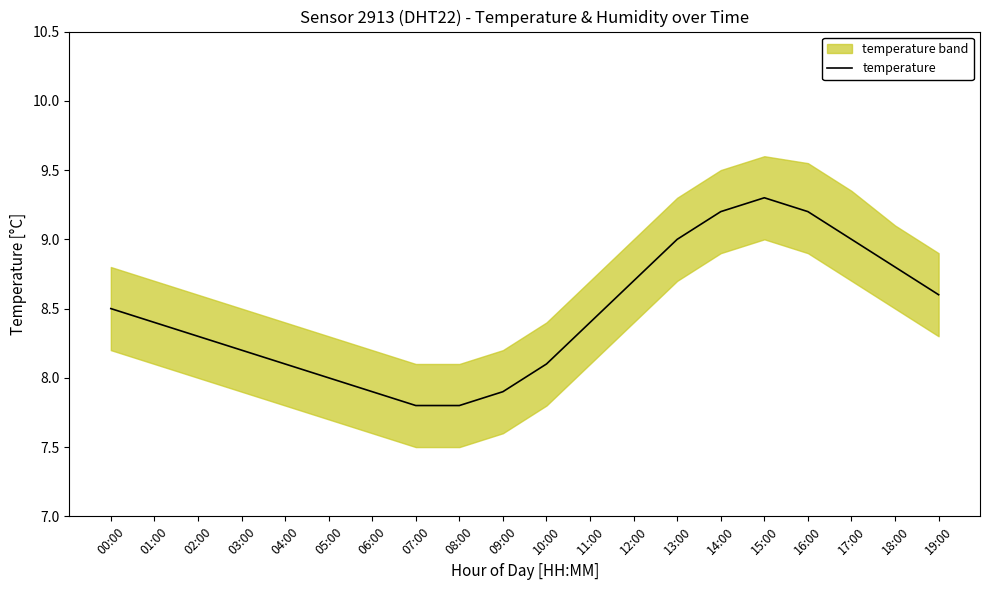

List the labels in order of value, largest first.

15:00, 14:00, 16:00, 13:00, 17:00, 18:00, 12:00, 19:00, 00:00, 01:00, 11:00, 02:00, 03:00, 04:00, 10:00, 05:00, 06:00, 09:00, 07:00, 08:00